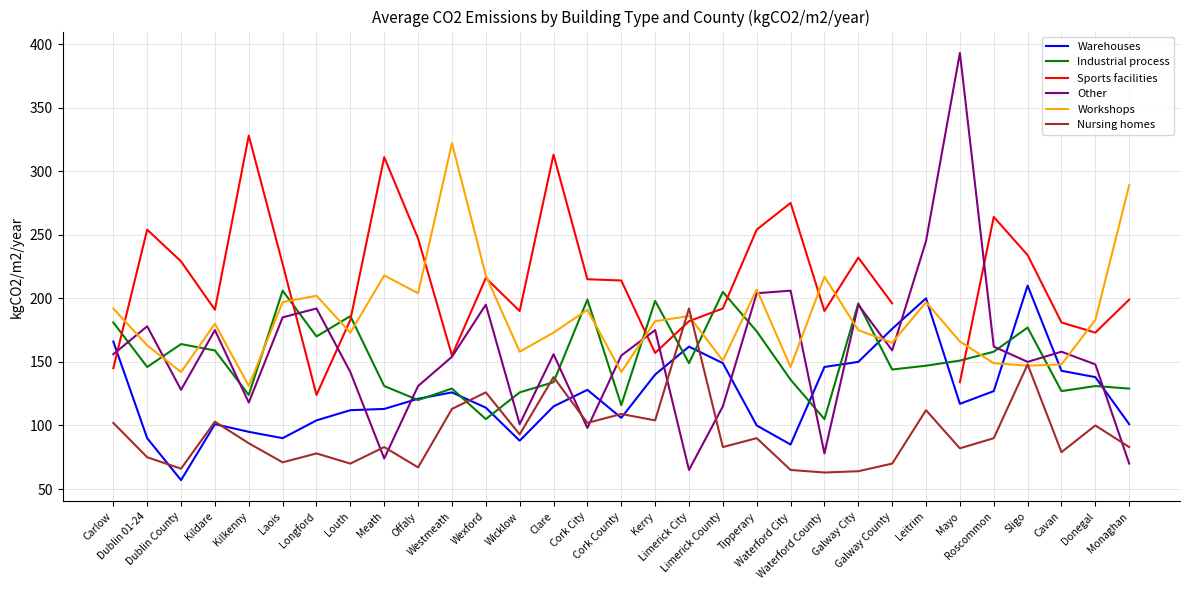

Where do Other and Sports facilities first cross each other?

Carlow and Dublin 01-24